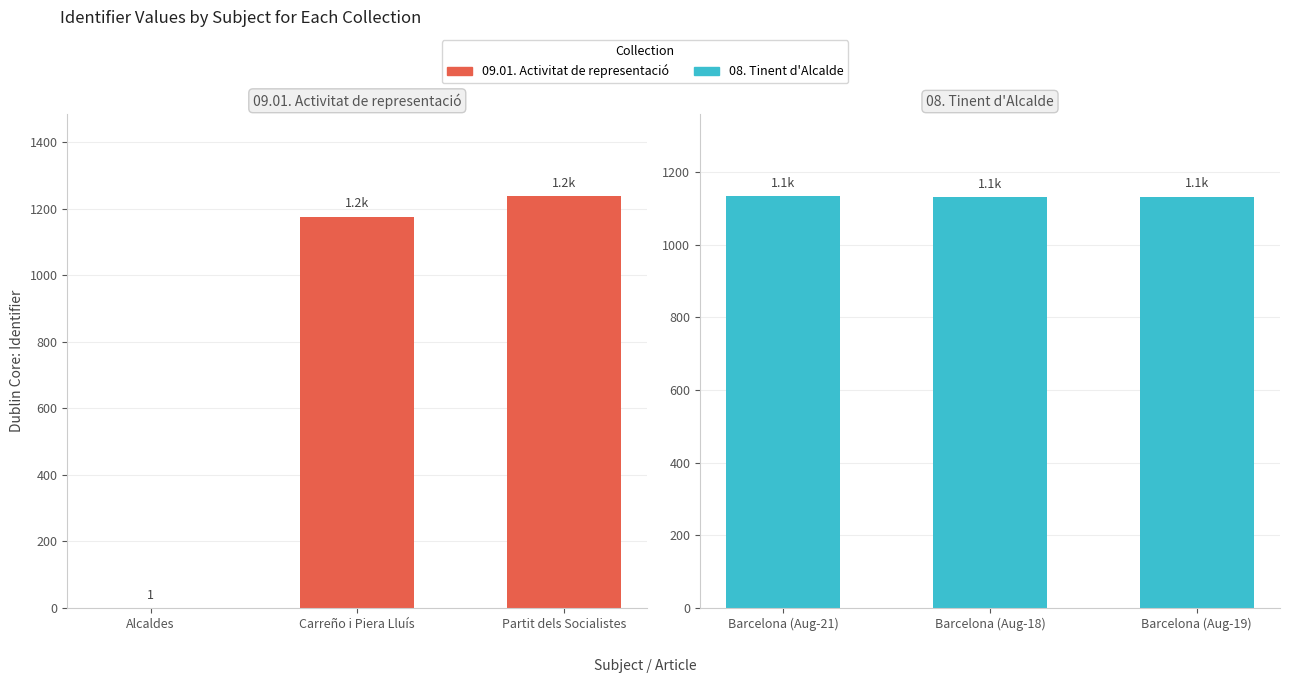

What is the label of the 1st bar from the left?

Alcaldes